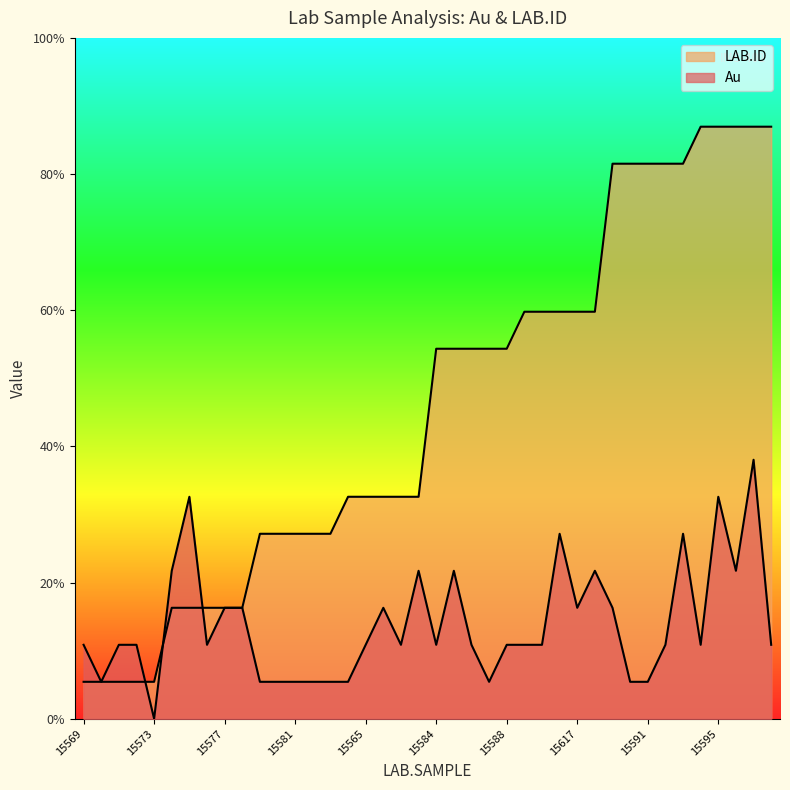

What is the label of the 15th point from the right?

15614